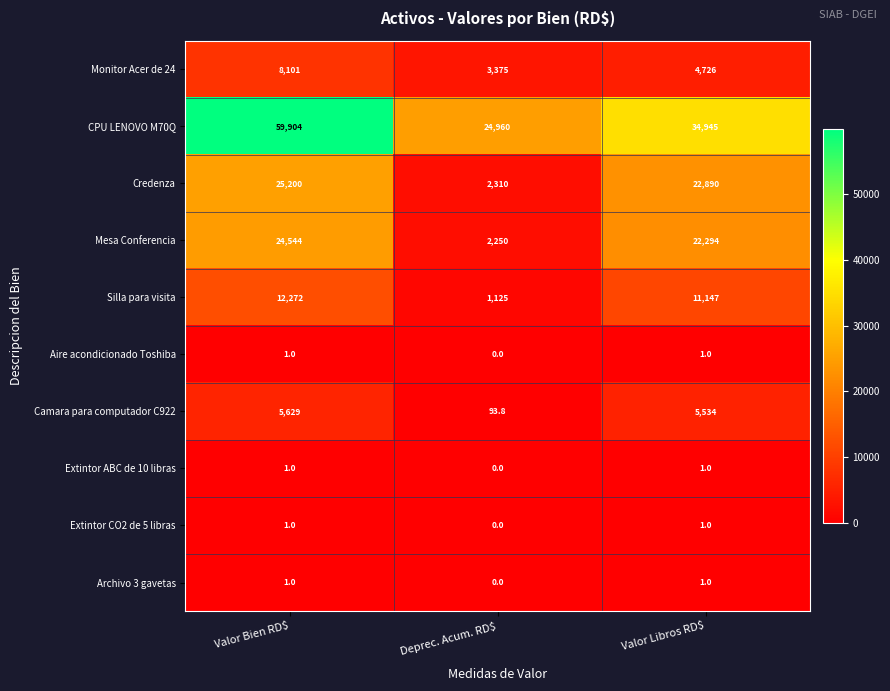

Where is Monitor Acer de 24 nearest to the value 5738?

Valor Libros RD$